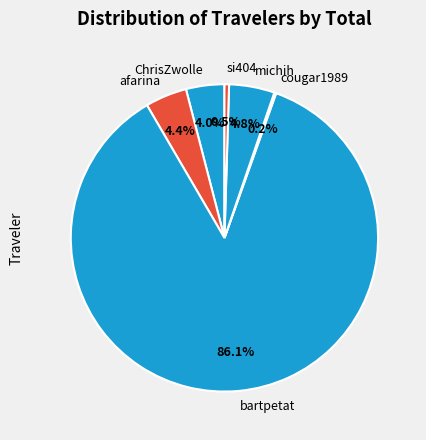

Is there a majority slice in this chart?

Yes